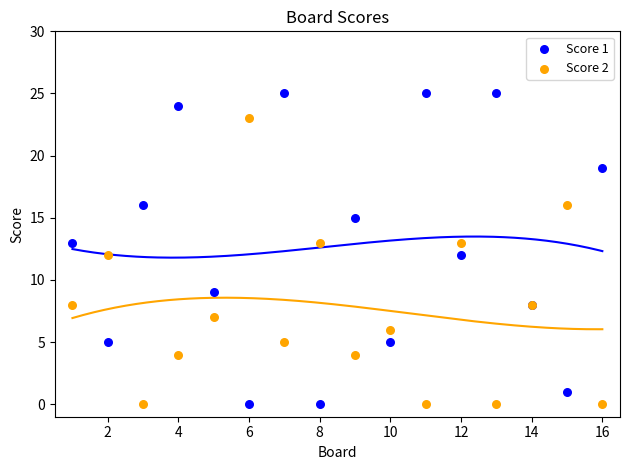

Which series contains the highest Y value?

Score 1